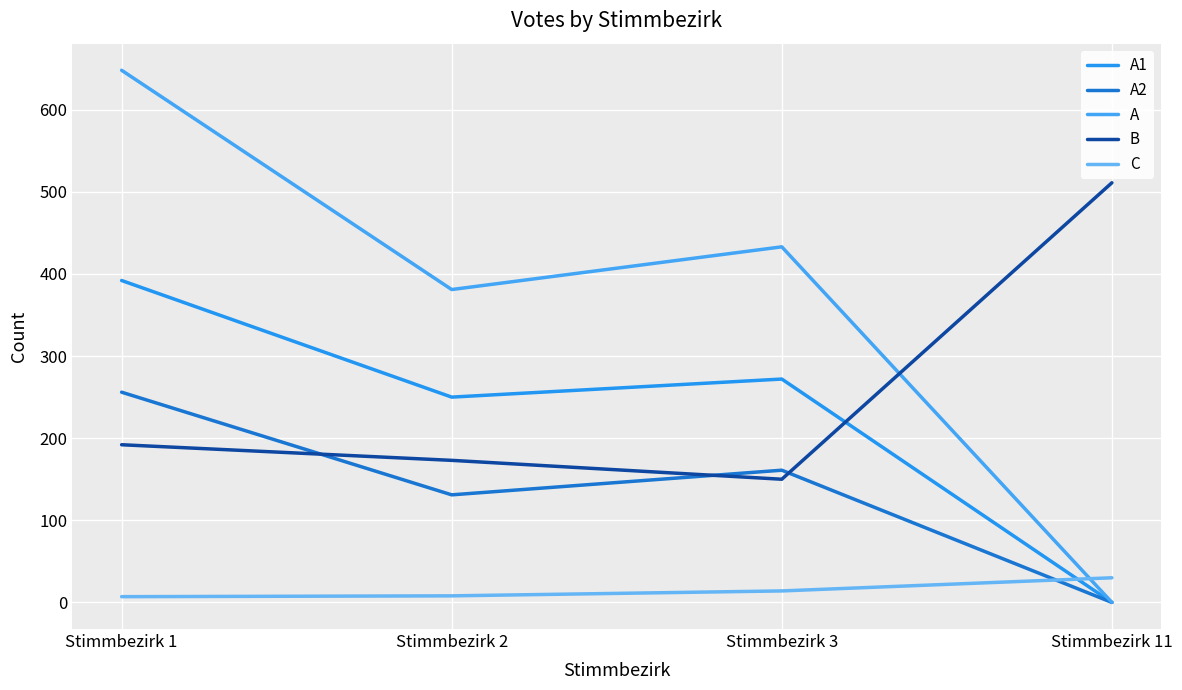

True or false: C and B cross at least once.

False